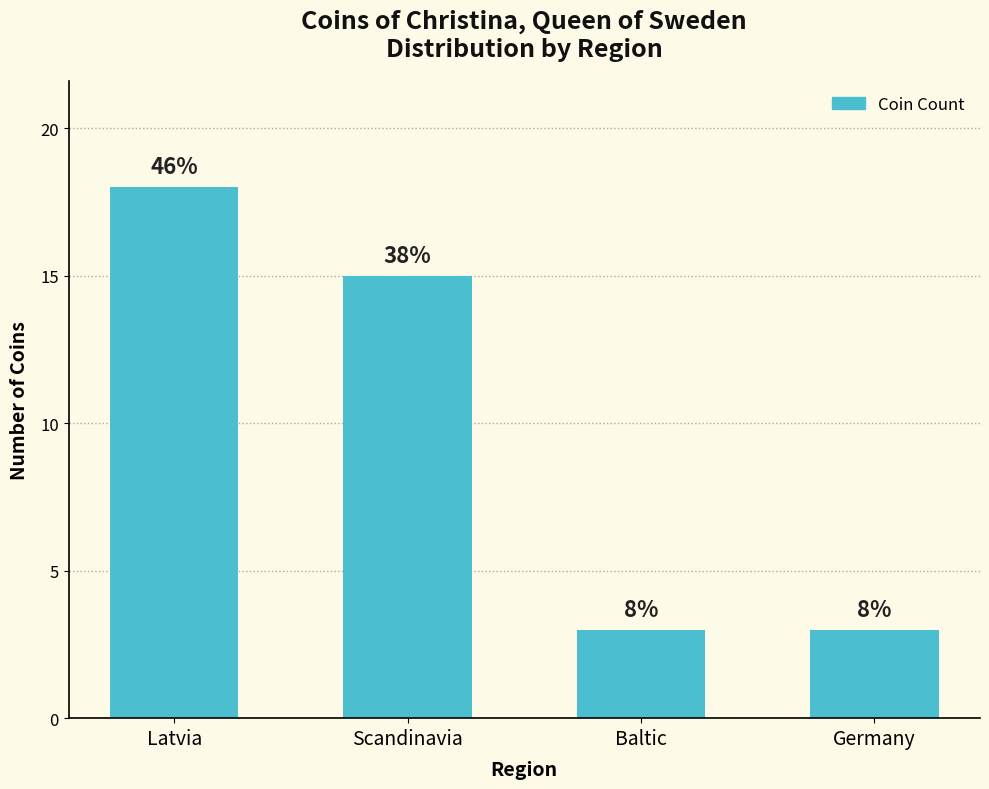

Are the bars horizontal?

No